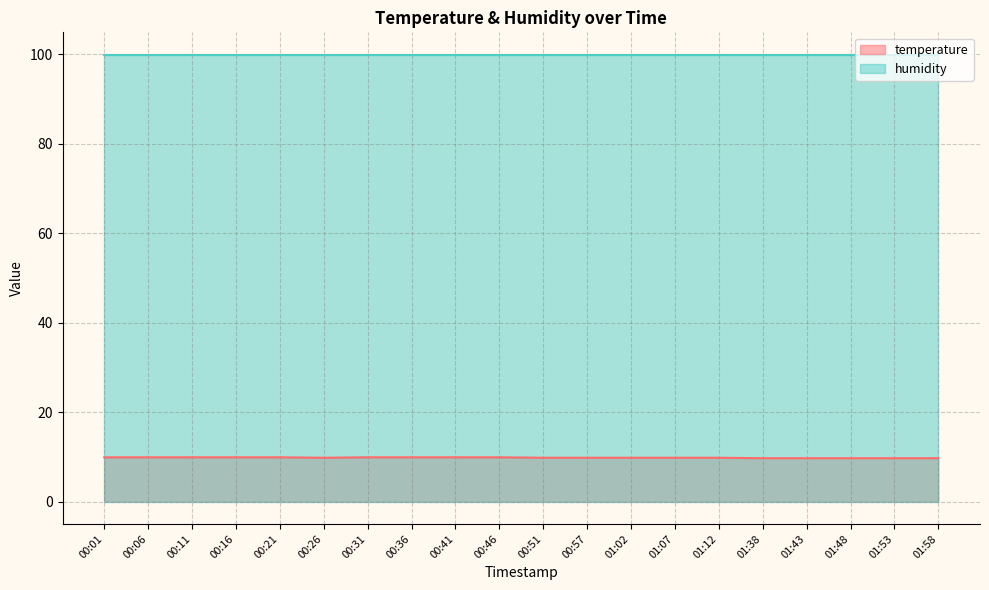

What is the sum of all values?

196.4